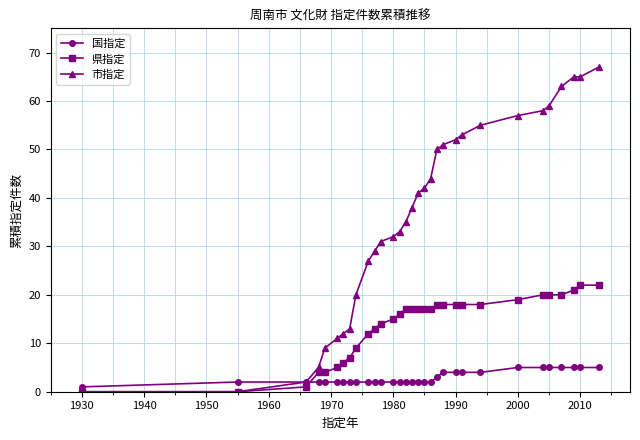

What is the highest value of the 市指定 series?

67